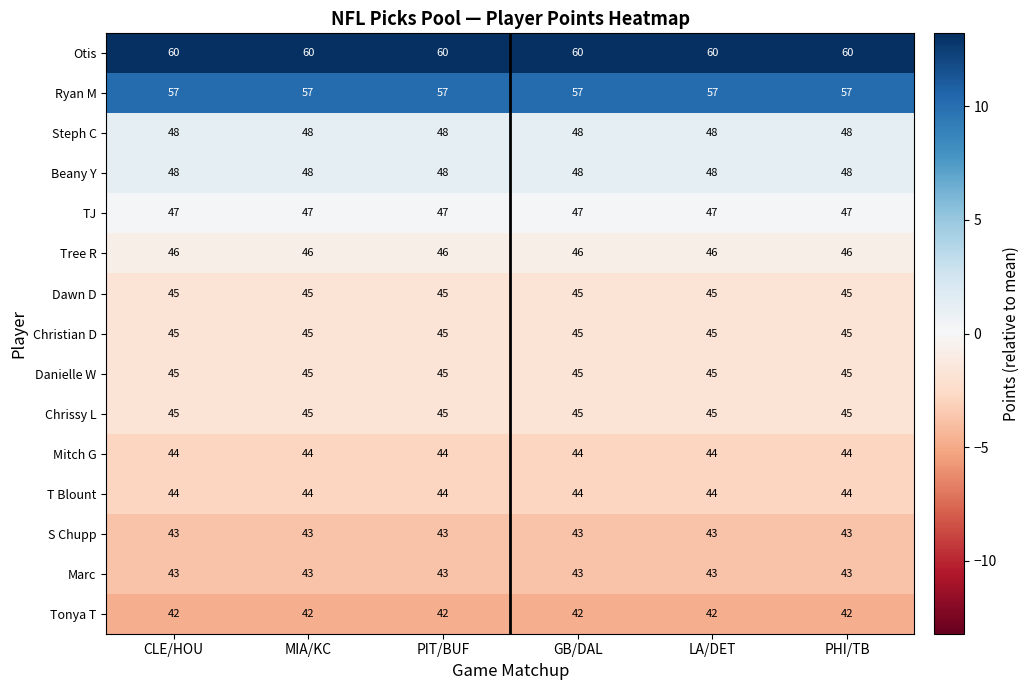

Which series has the largest total across all categories?

Otis